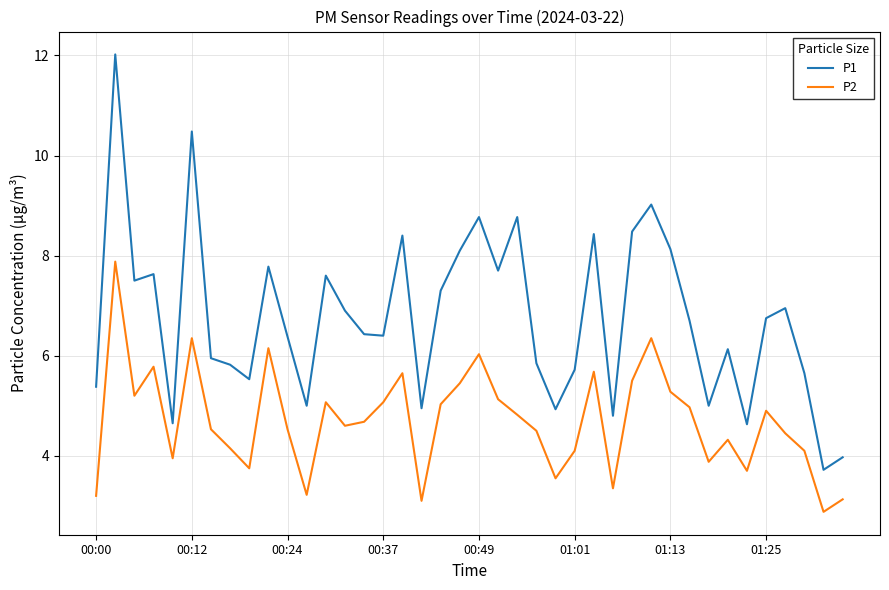

True or false: P1 and P2 cross at least once.

False